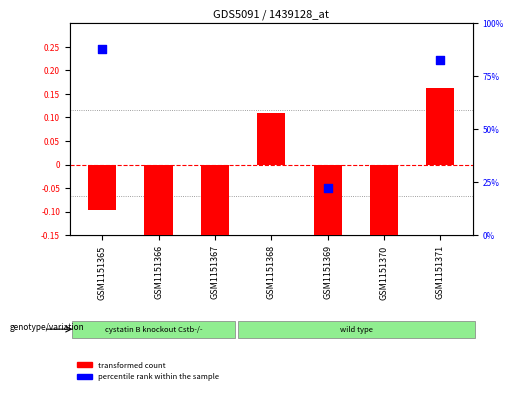

Which series has the largest total across all categories?

percentile rank within the sample